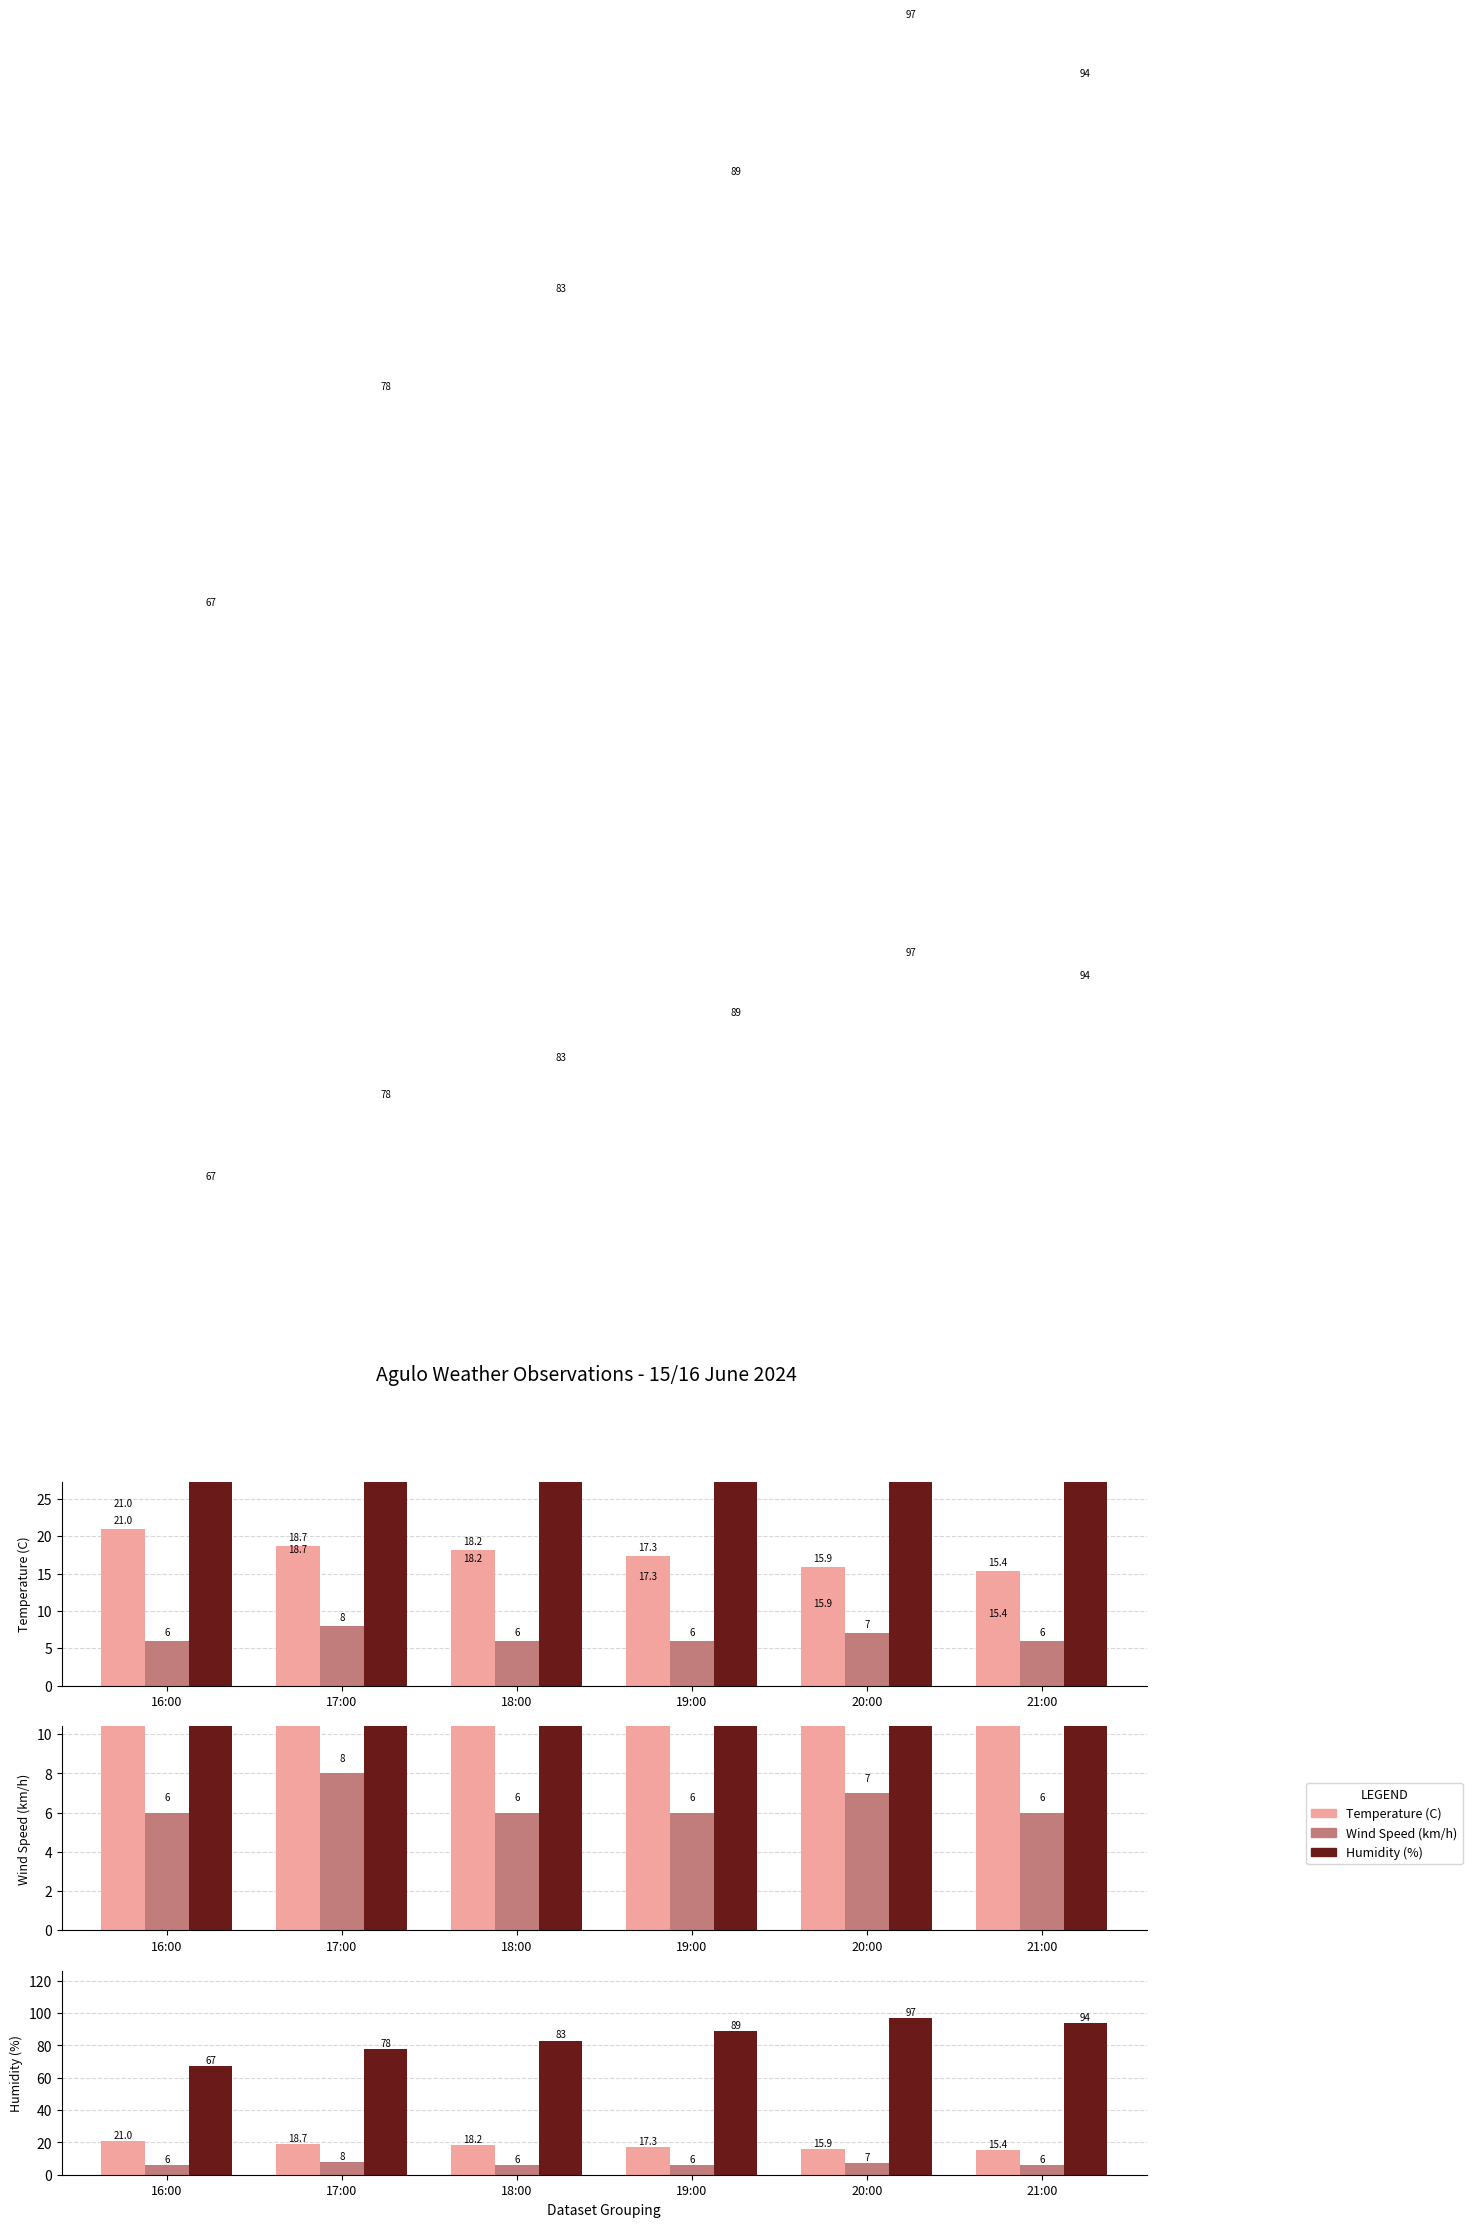

How many groups of bars are there?

6